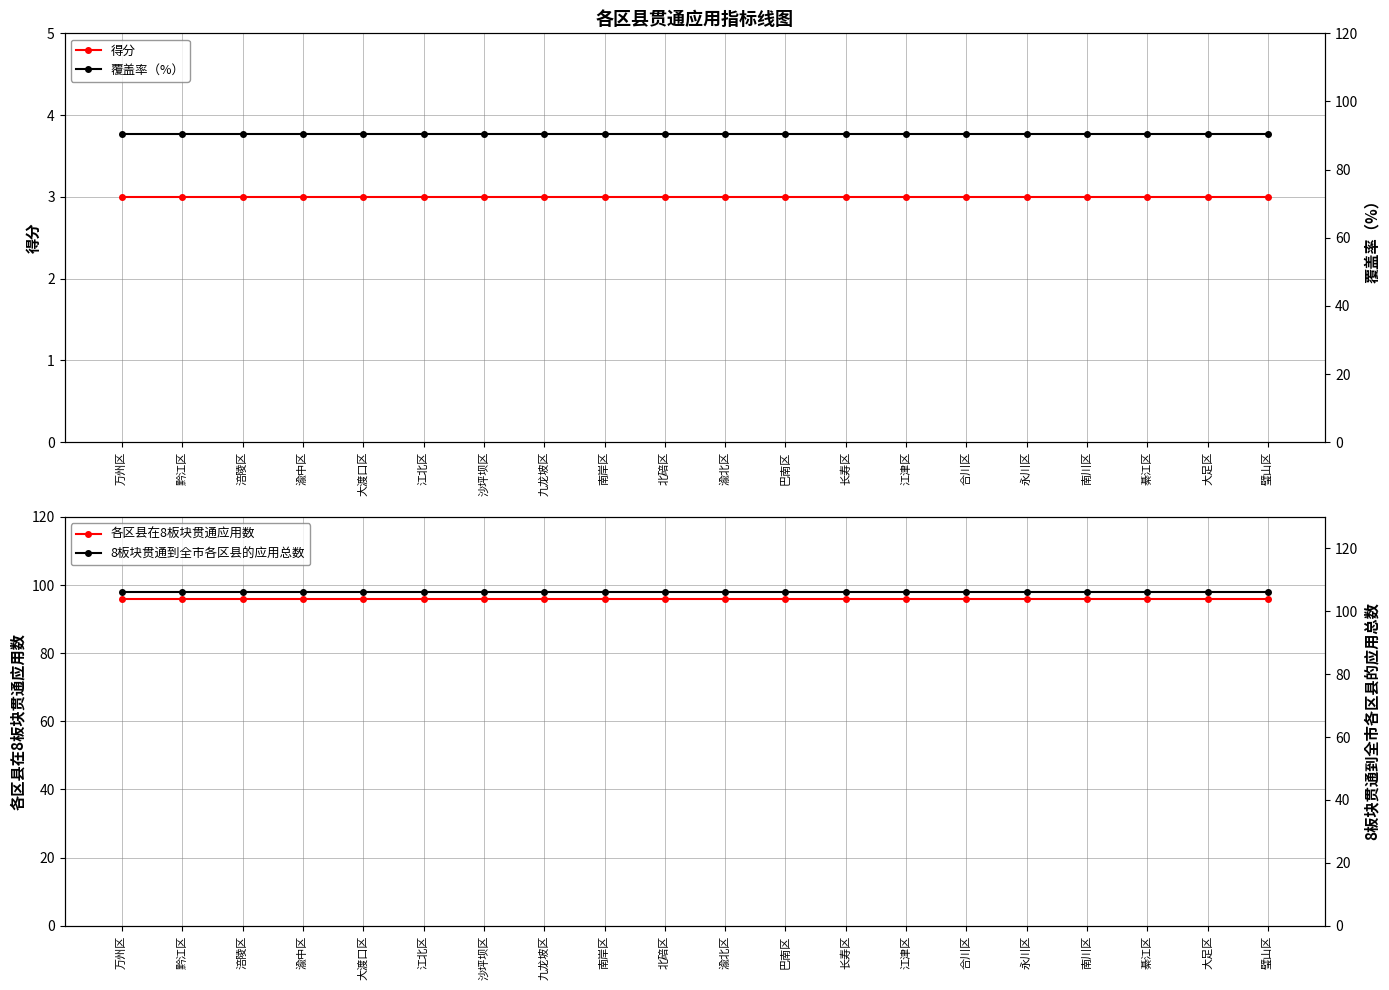

What is the label of the 14th point from the left?

江津区